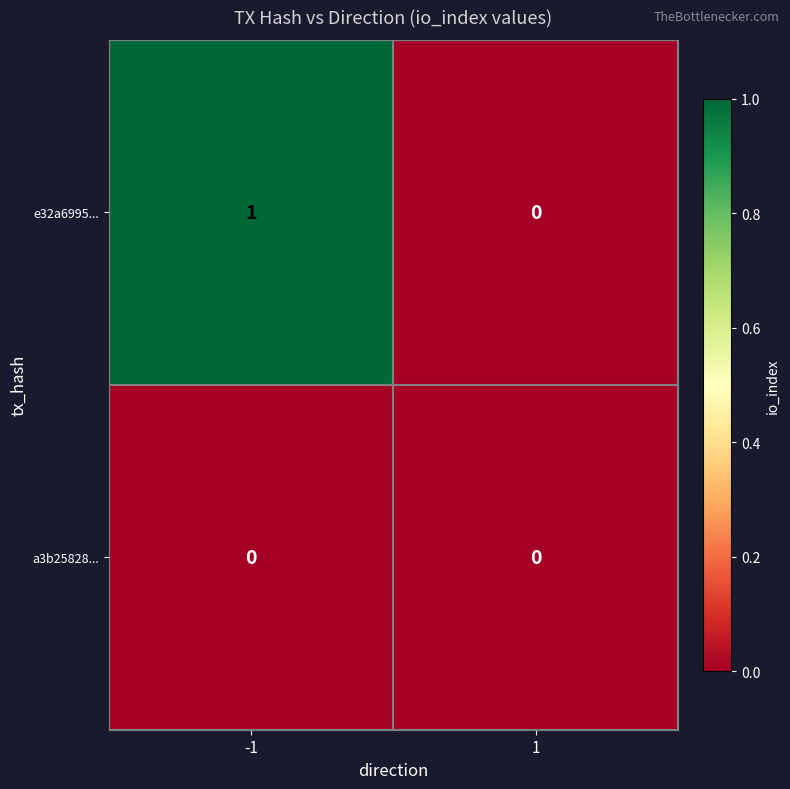

Is it true that a3b25828... equals 0 at -1?

True